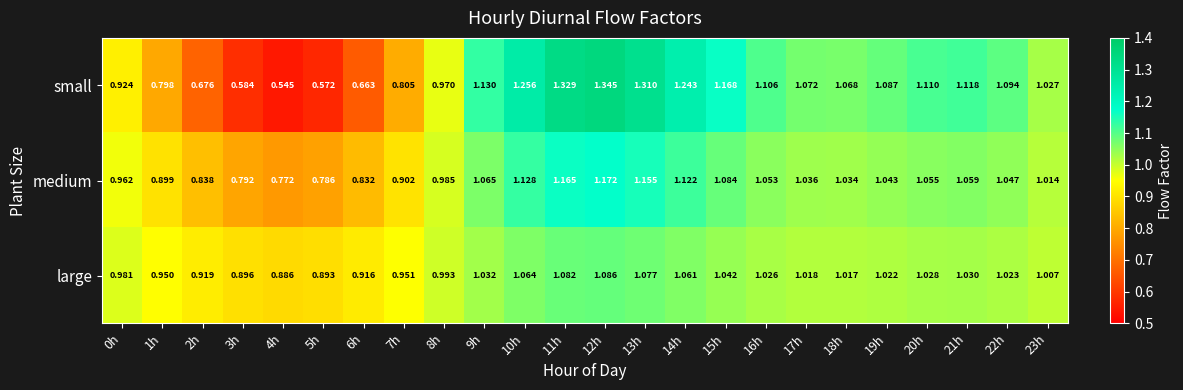

List the series in order of their peak value, highest first.

small, medium, large